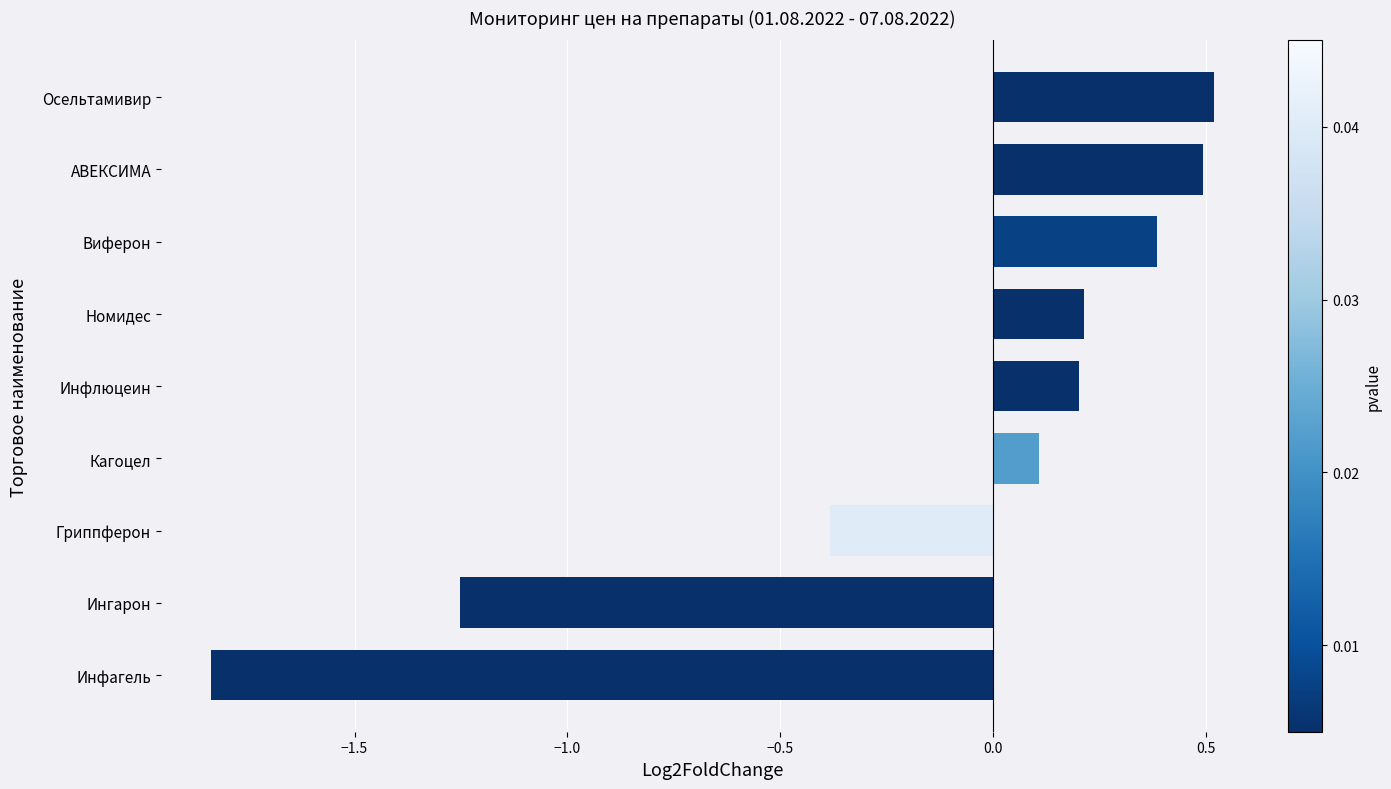

True or false: the data shows -0.1 at Гриппферон.

False